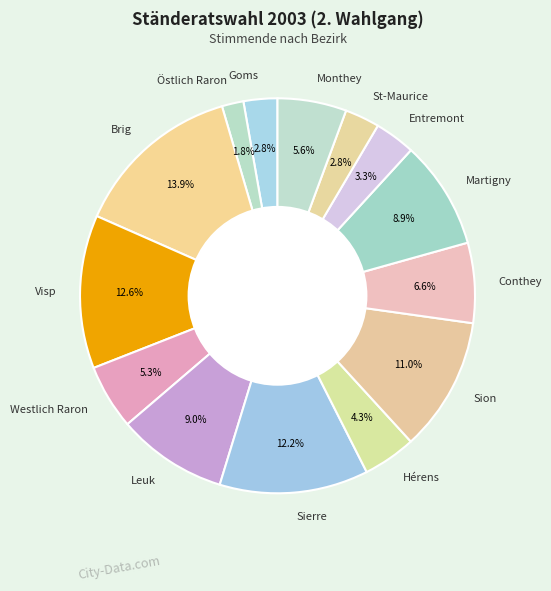

Which has a higher value, Hérens or Westlich Raron?

Westlich Raron